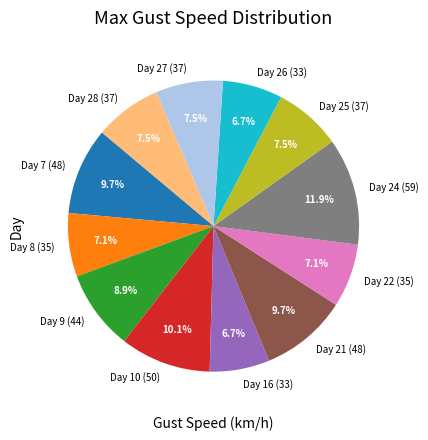

The Day 26 (33) slice represents 16% of the pie. True or false?

False